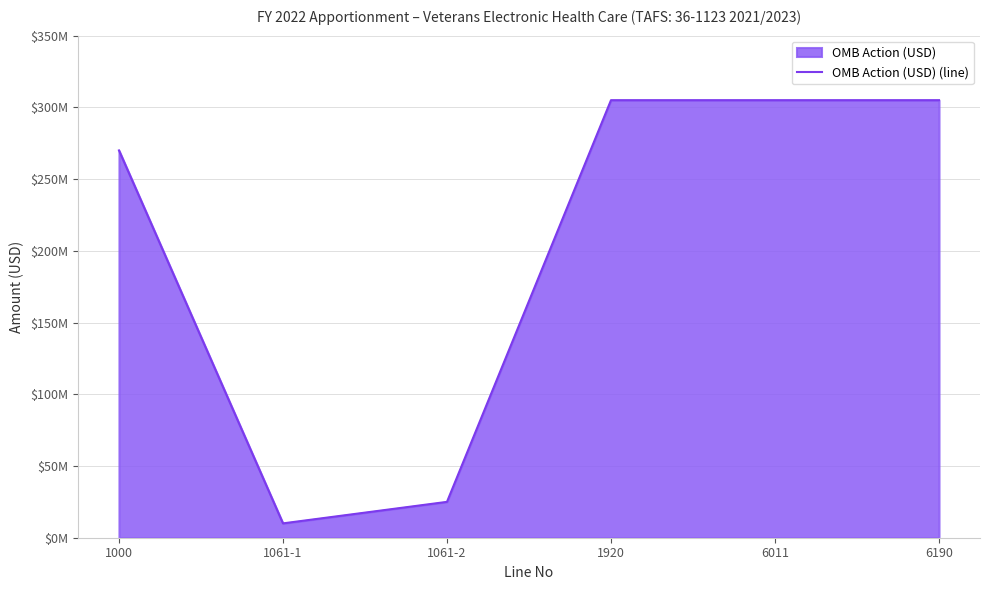

What is the label of the 4th point from the right?

1061-2